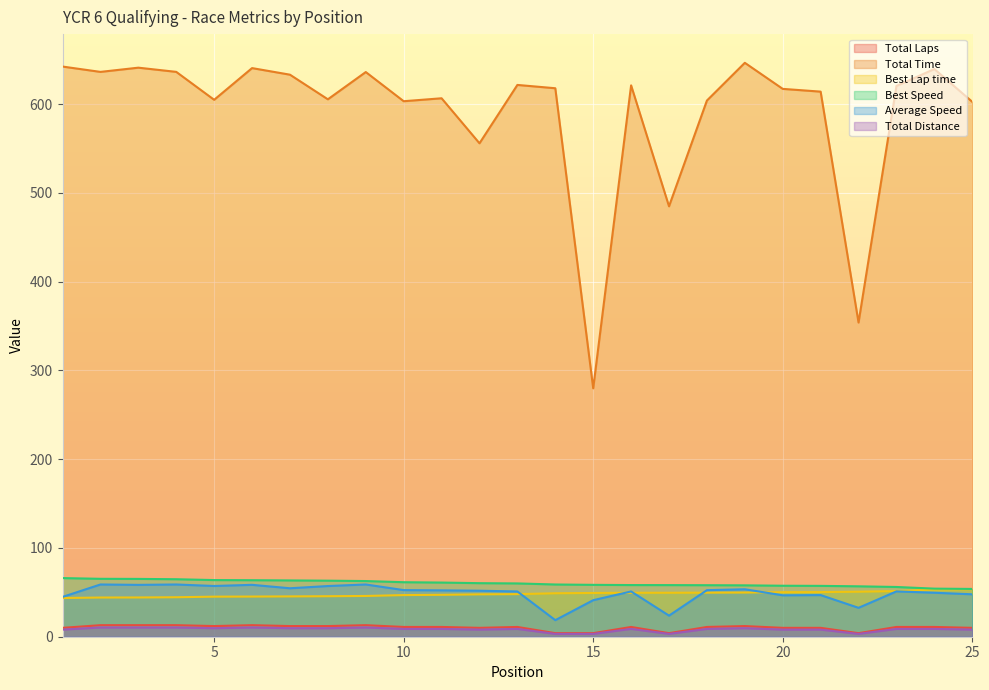

At which label does Average Speed first exceed 51?

2